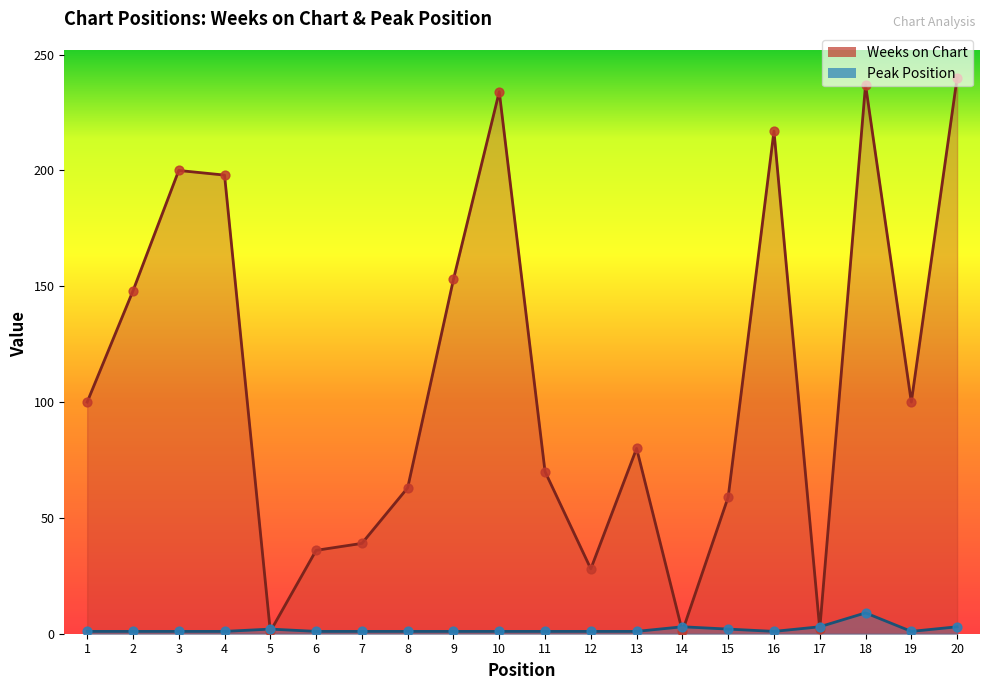

What are all the series names shown in the legend?

Weeks on Chart, Peak Position